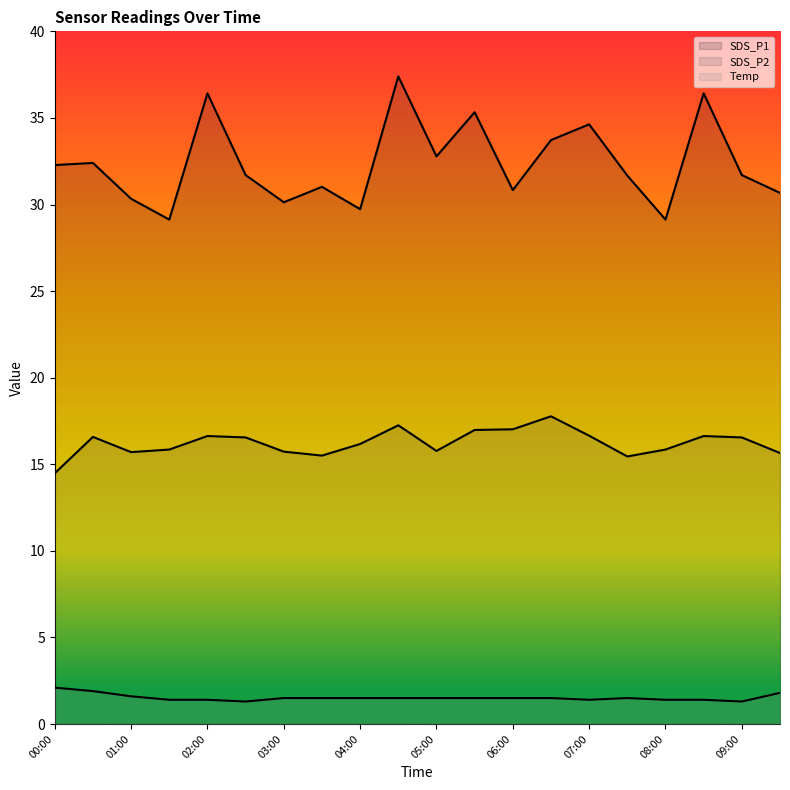

True or false: SDS_P2 and SDS_P1 intersect in this chart.

False